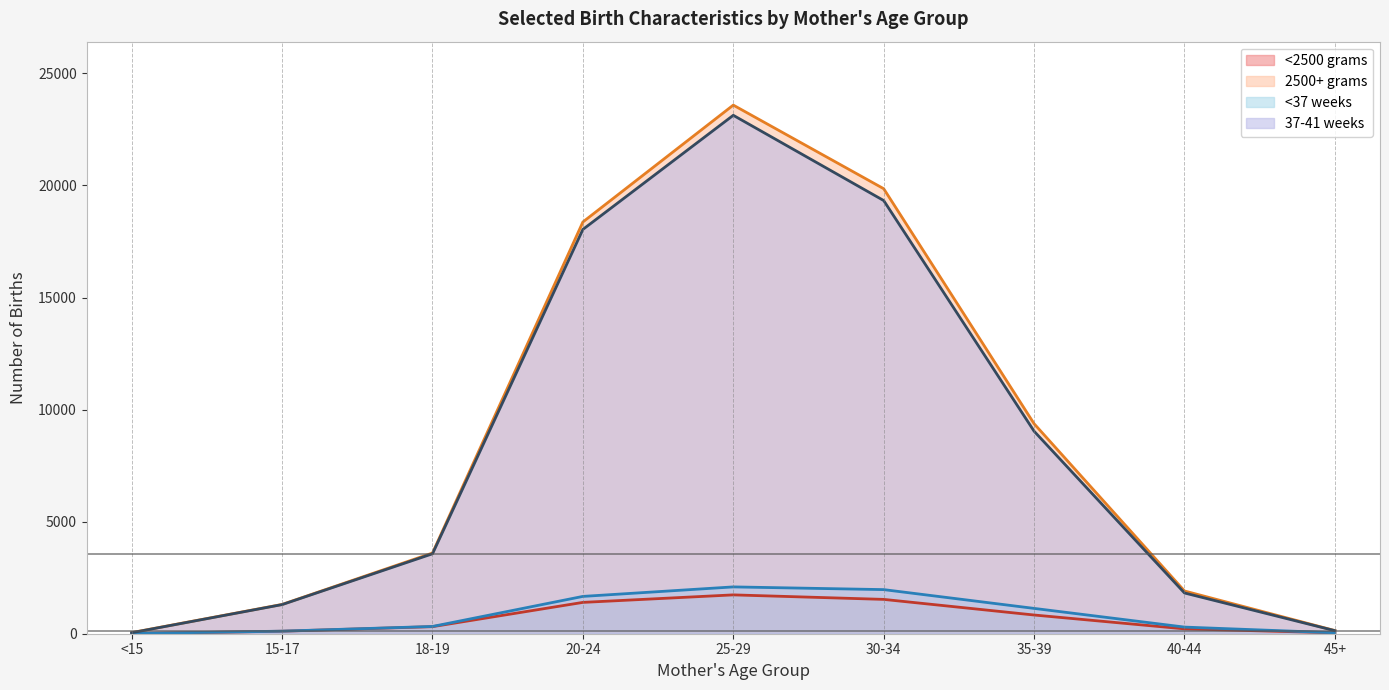

What is the value of the 37-41 weeks point at the 8th from the left?

1818